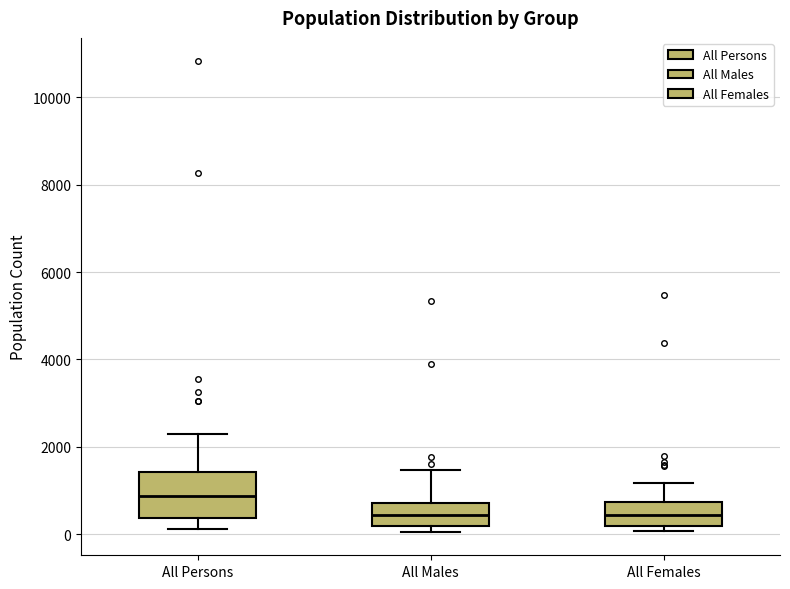

Which box's median line is the highest?

All Persons